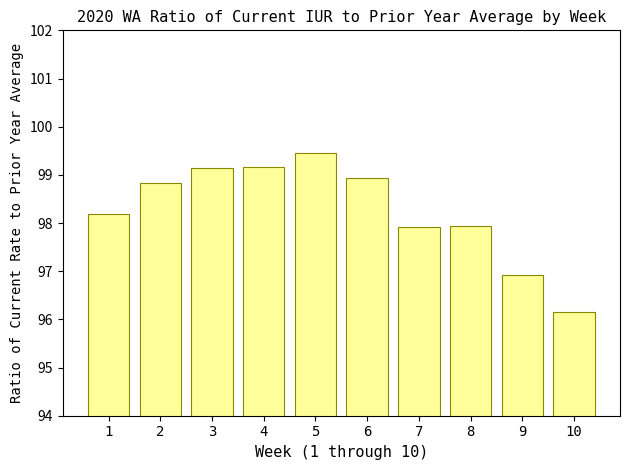

What is the ratio of the value at 9 to the value at 8?

1.0